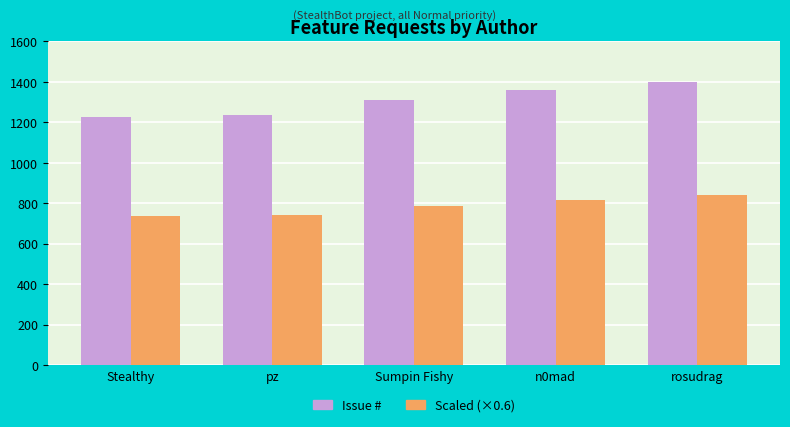

How many distinct data groups are displayed?

2